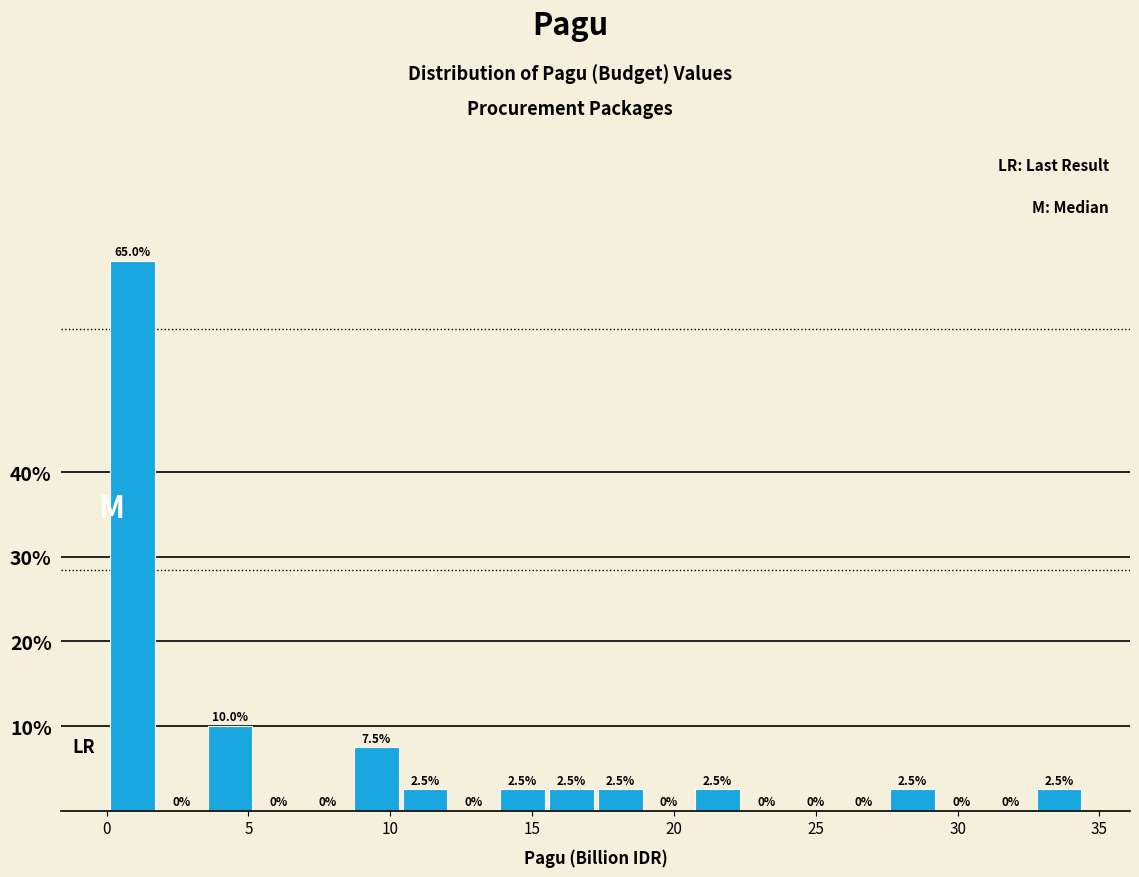

Around what value on the x-axis is the tallest bar? Give the approximate position of its centre, as read against the axis.

1.0